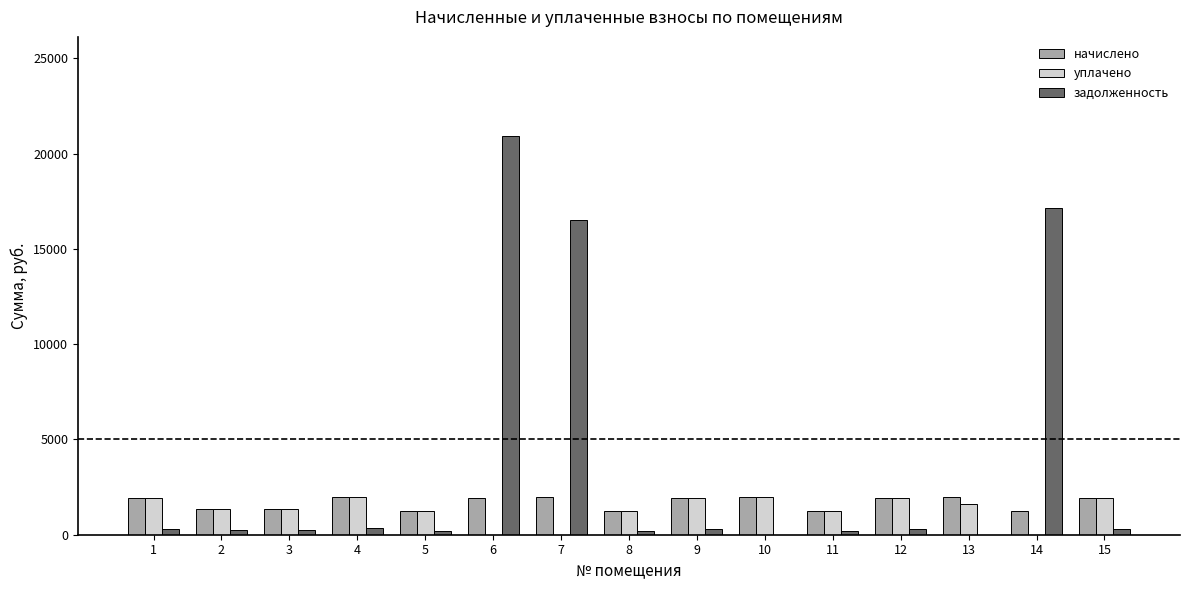

Between 6 and 12, which series saw the biggest shift?

задолженность